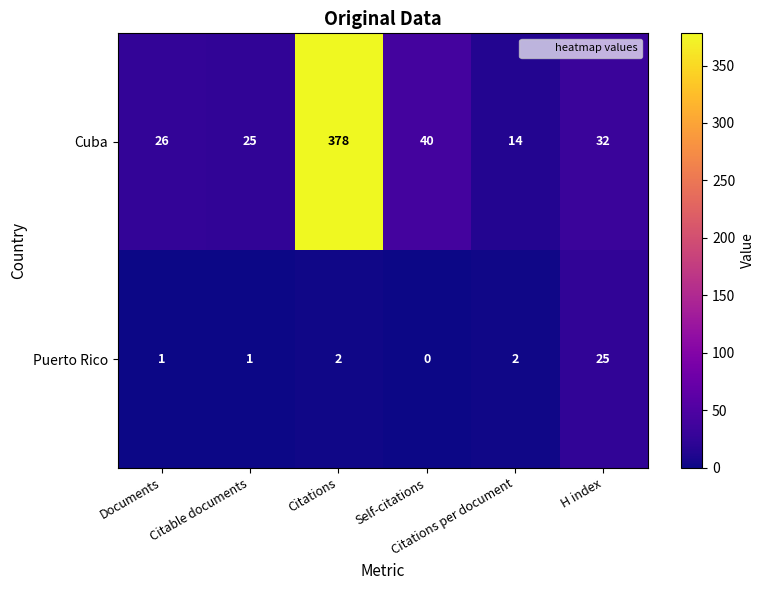

At how many categories does at least one series exceed 10?

6